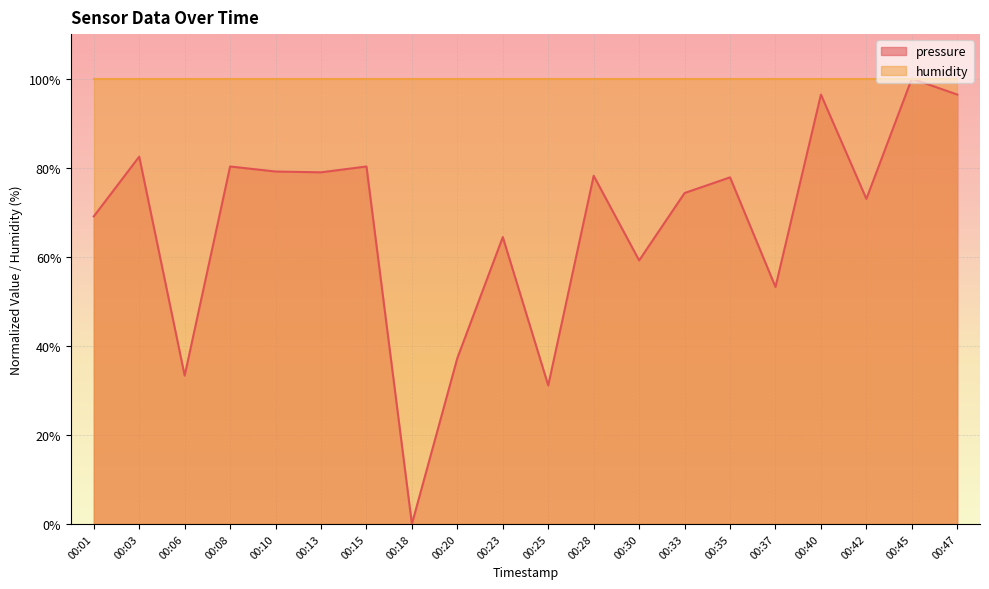

The value at 00:25 is 41.5. True or false?

False